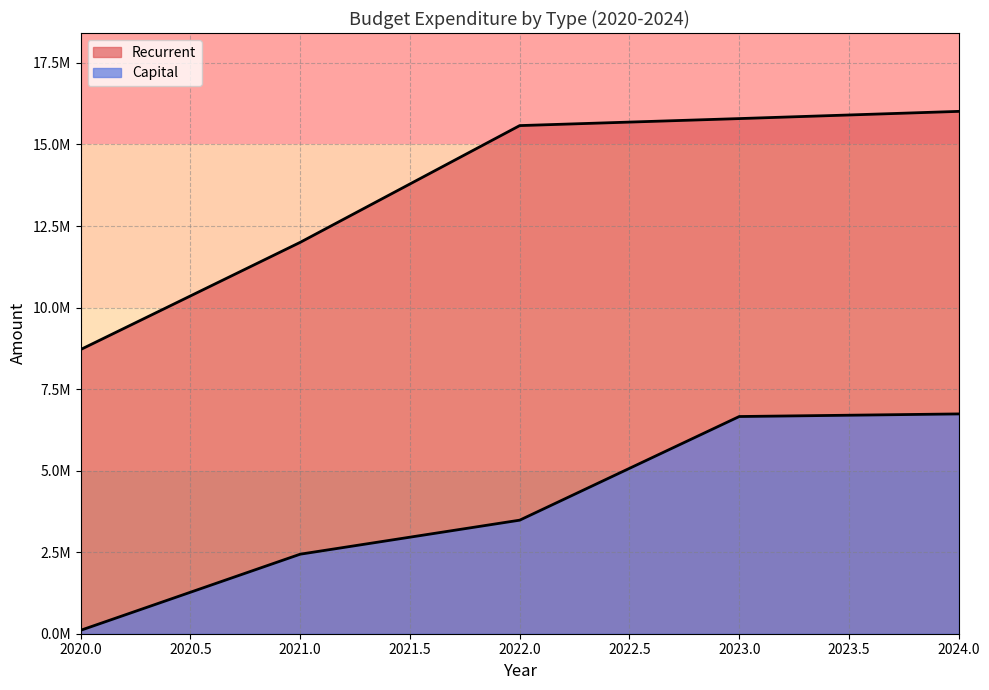

Does the chart display data point markers on the line(s)?

No